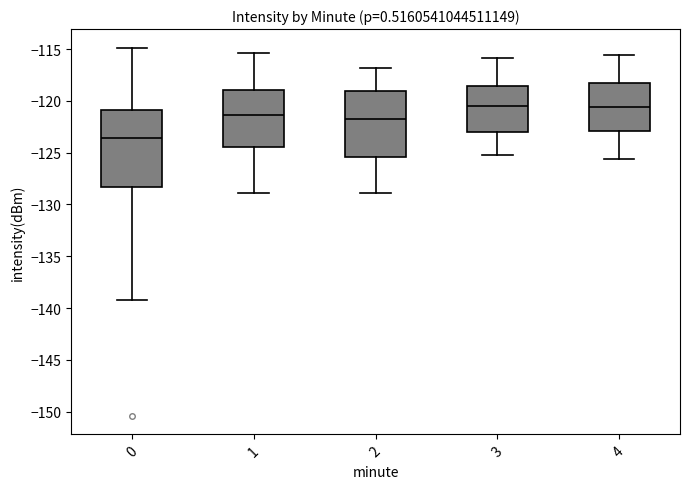

Which box has the lowest median line?

0